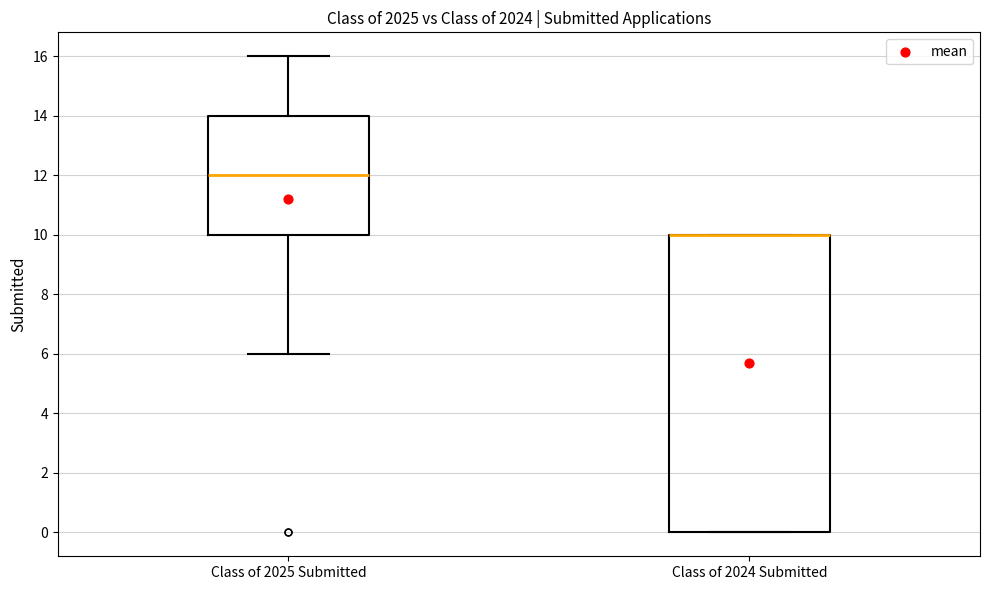

Where is the upper edge of the box for Class of 2024 Submitted on the y-axis? The values are not printed on the chart, so give them approximately, as read against the axis.

10